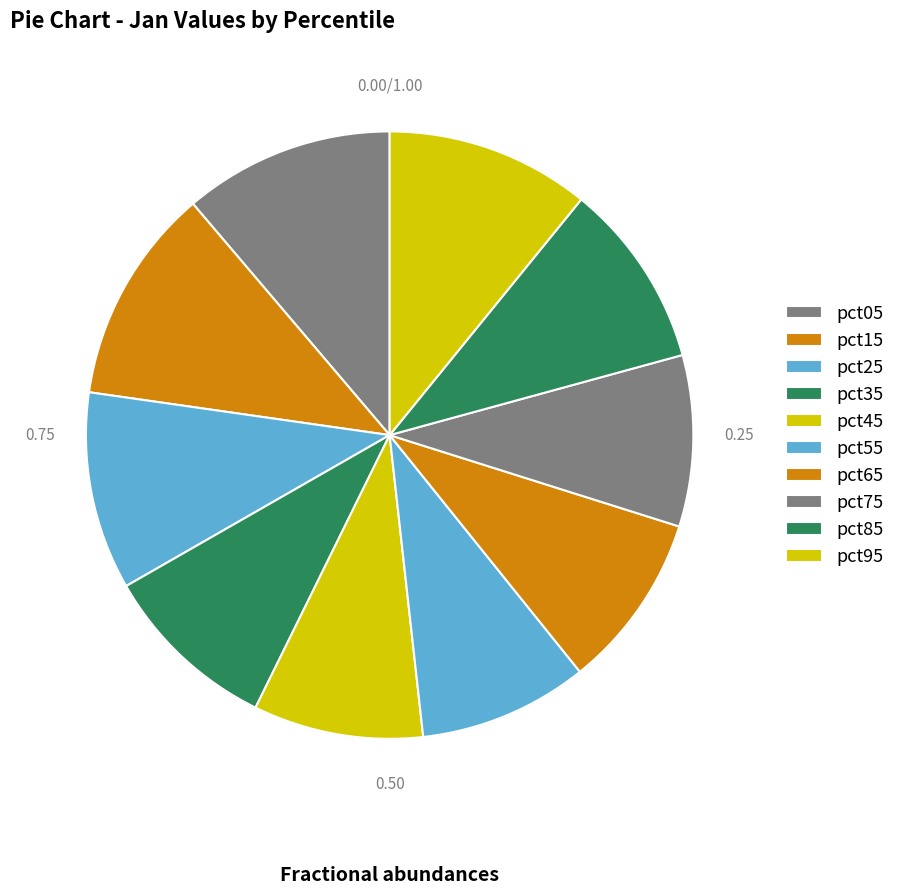

Count the number of slices in the pie.

10